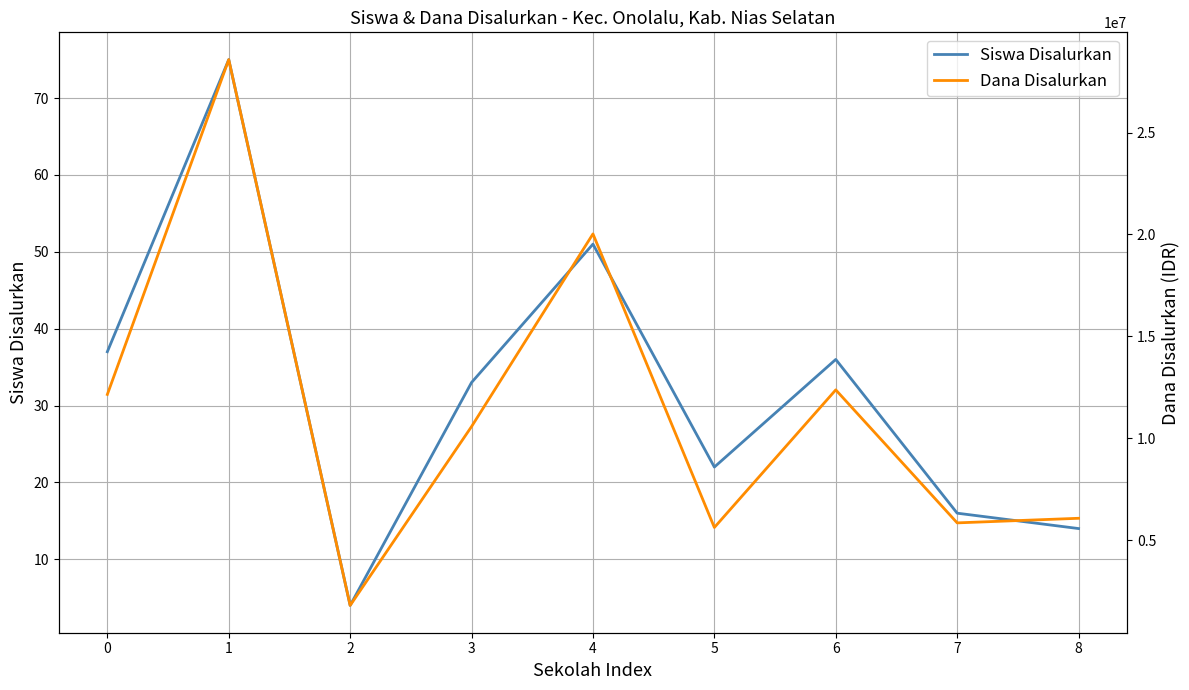

Which series changed the most between 1 and 2?

Dana Disalurkan